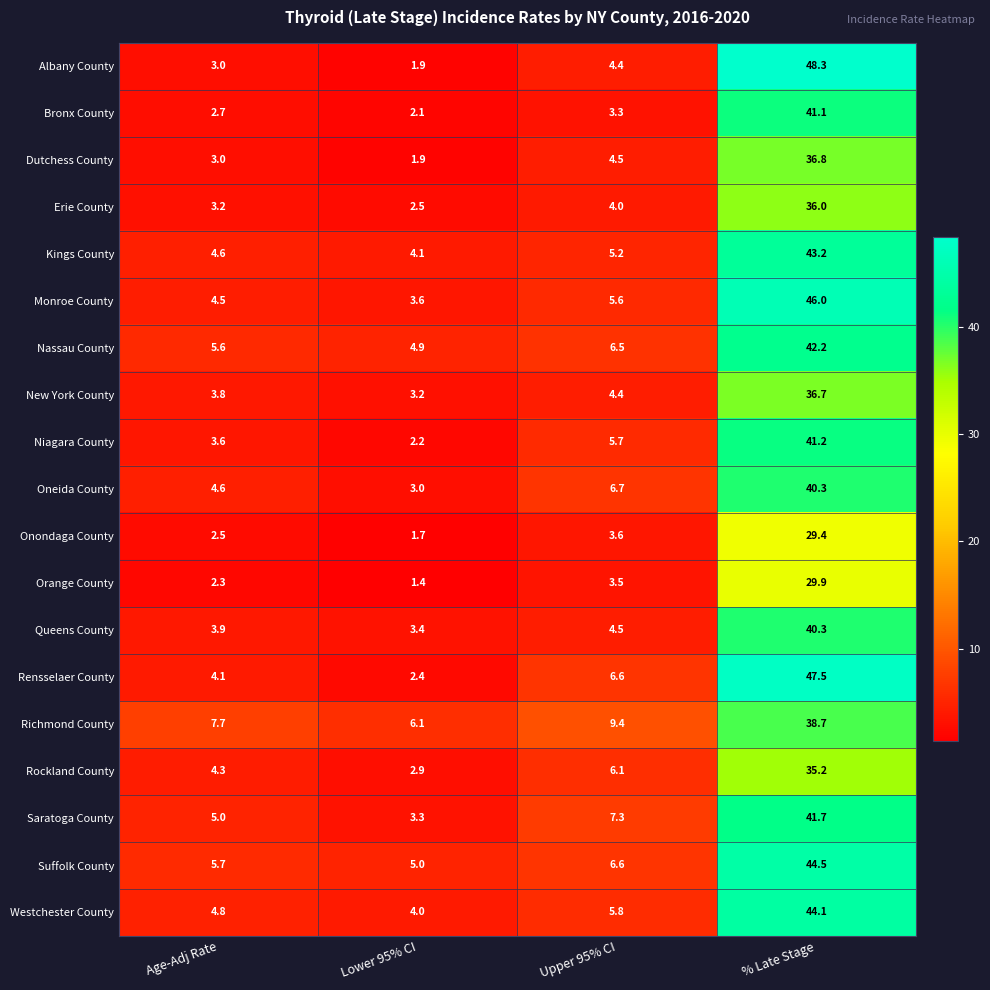

What is the sum of the Erie County values at % Late Stage and Lower 95% CI?

38.5